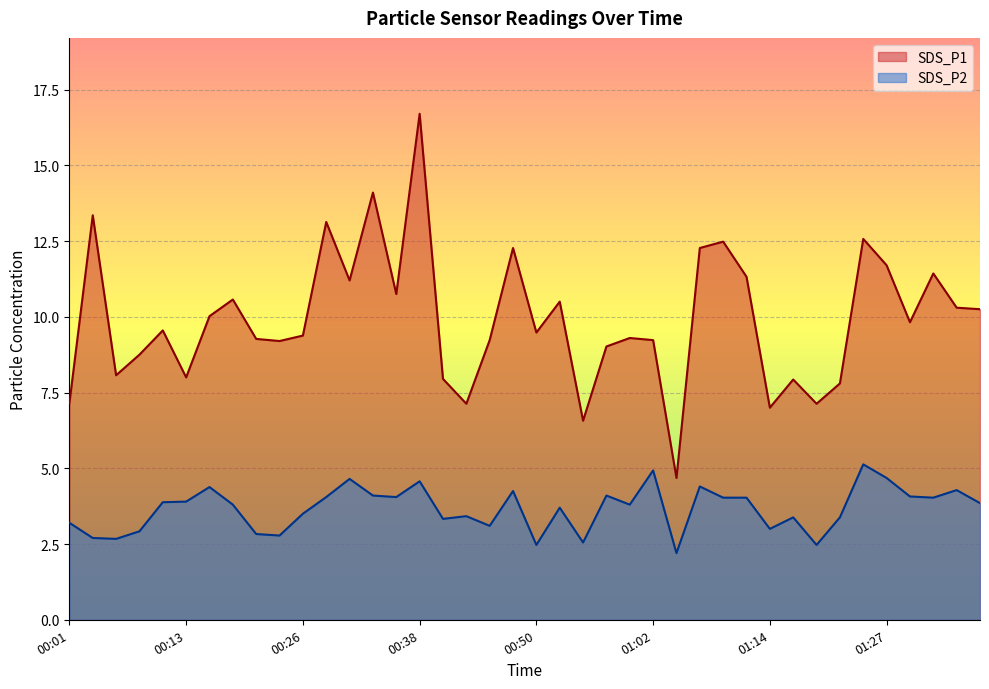

Which series has the widest spread of values?

SDS_P1